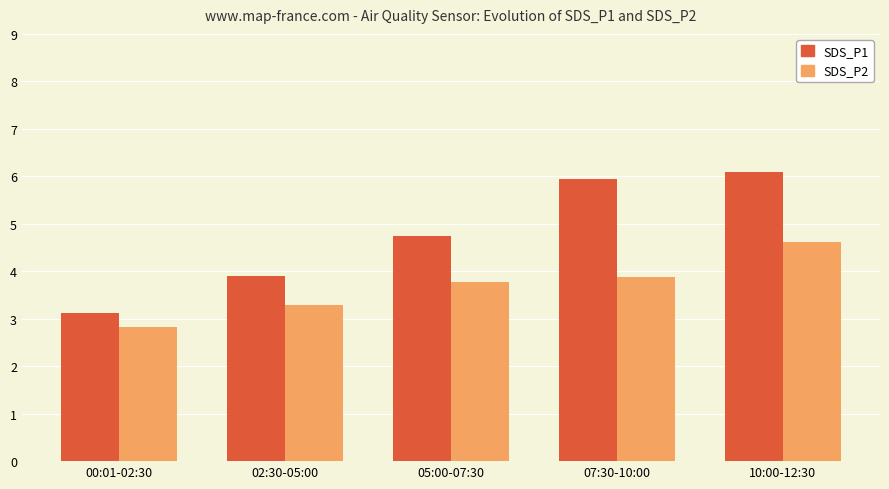

What is the difference between the SDS_P2 values at 02:30-05:00 and 05:00-07:30?

0.5